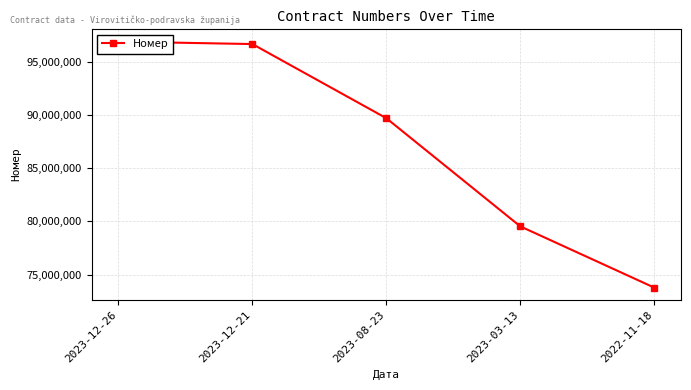

Rank the categories by value from lowest to highest.

2022-11-18, 2023-03-13, 2023-08-23, 2023-12-21, 2023-12-26